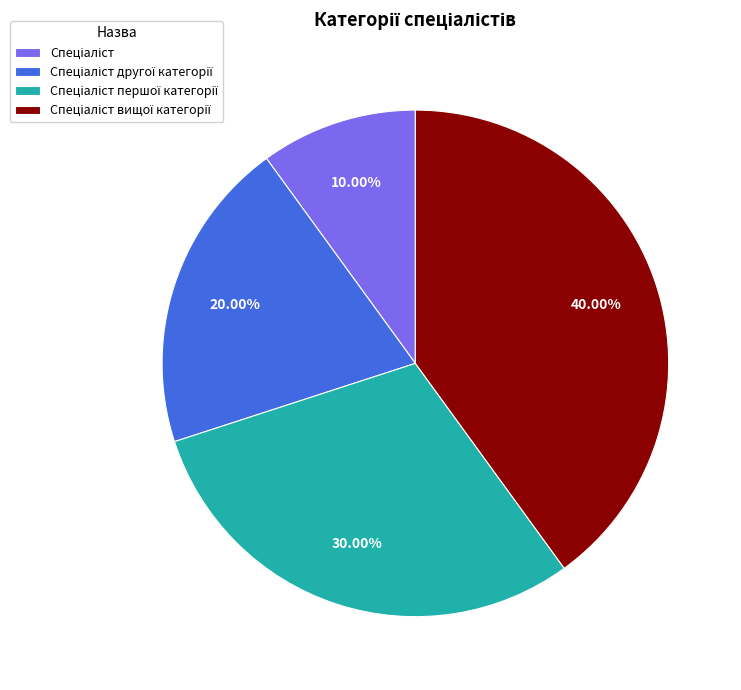

How many segments does this pie chart have?

4